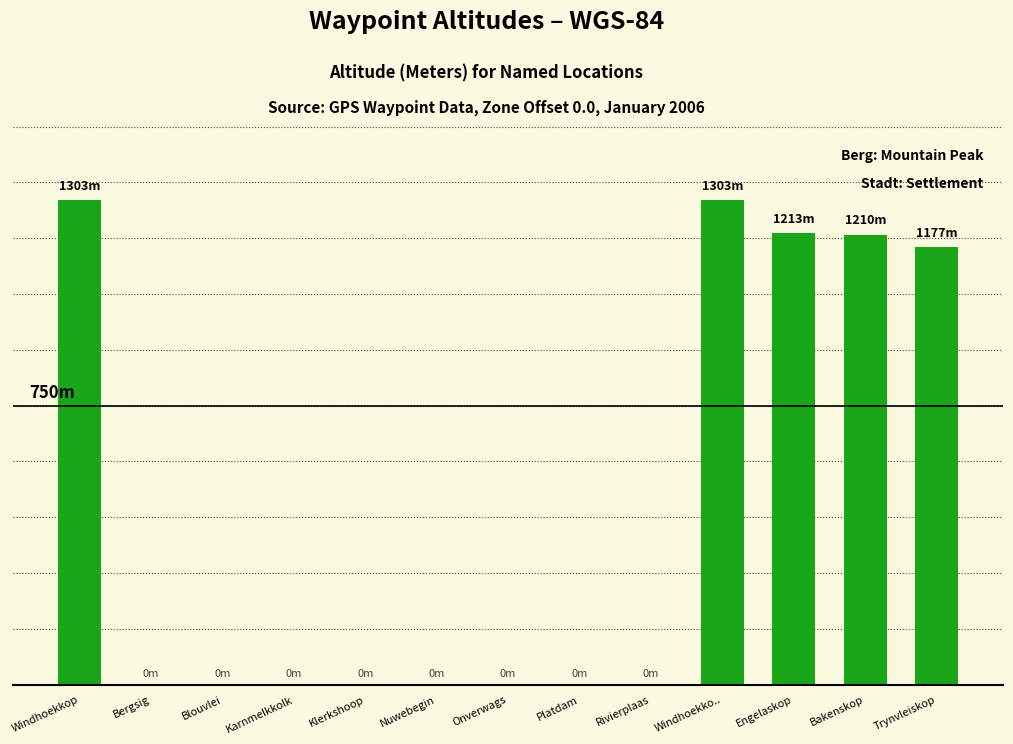

What is the value of the 12th bar from the left?

1210